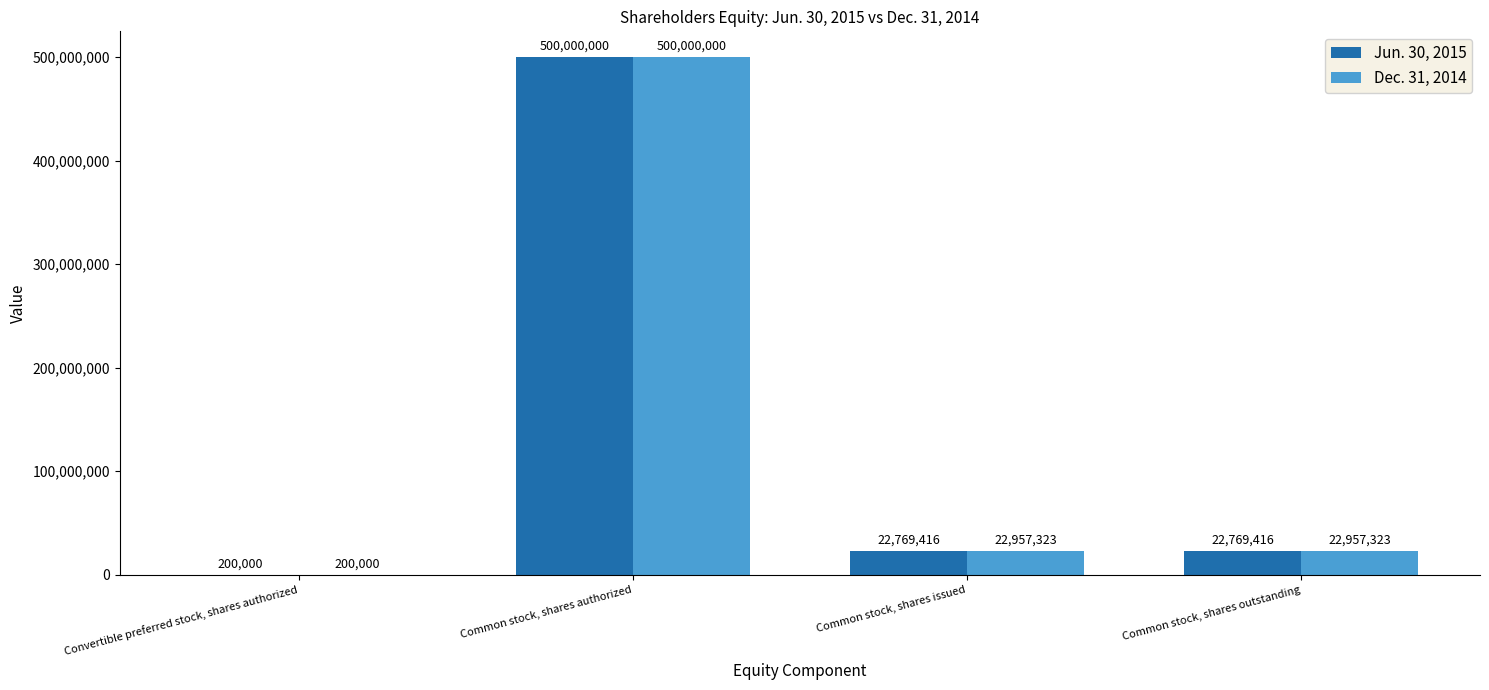

True or false: Dec. 31, 2014 has a value of 792661500 at Common stock, shares authorized.

False